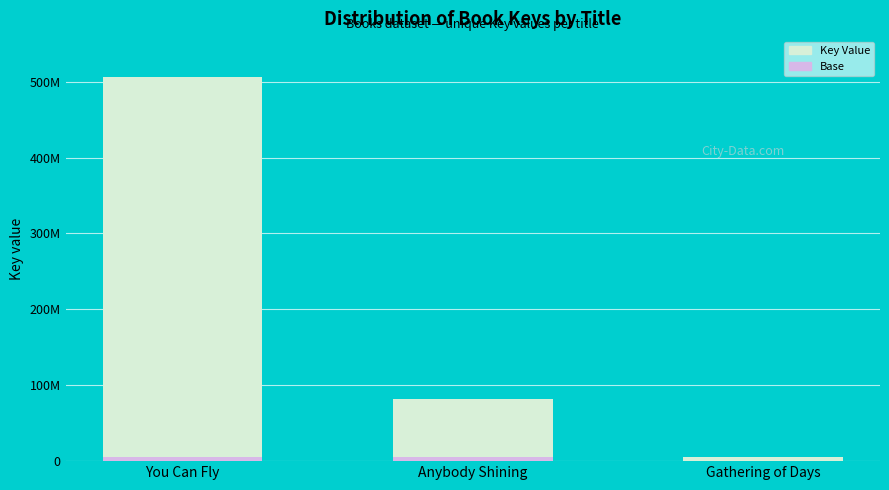

At which category is the sum across all series the highest?

You Can Fly